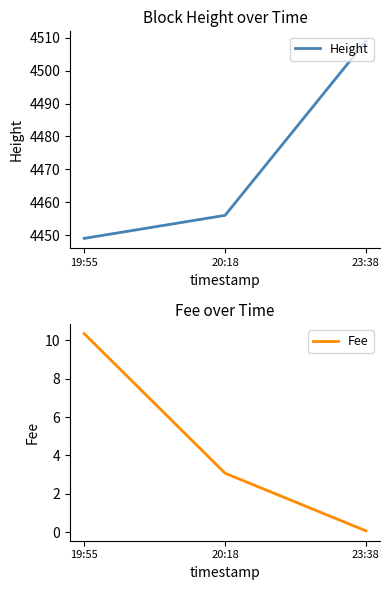

Is this an area chart (filled region under the line)?

No